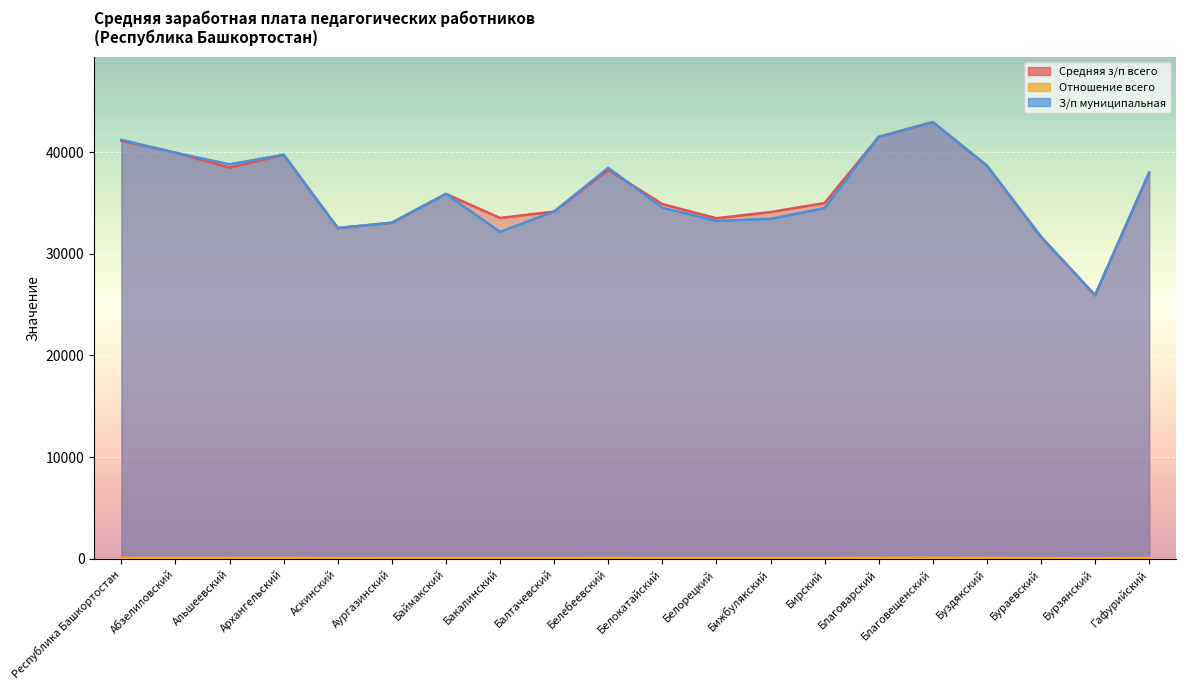

What are all the series names shown in the legend?

Средняя з/п всего, Отношение всего, З/п муниципальная